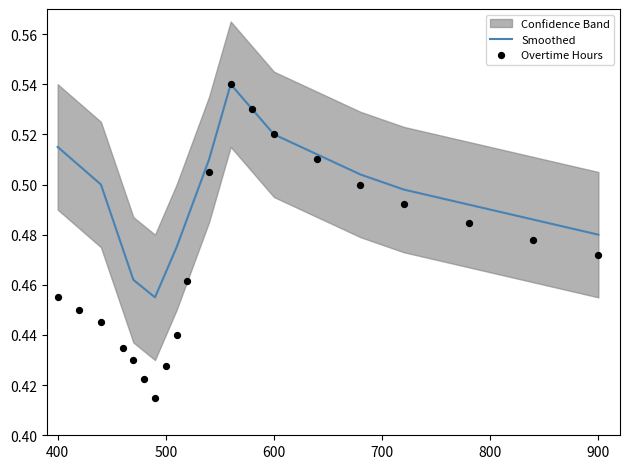

At how many categories does at least one series exceed 0?

20